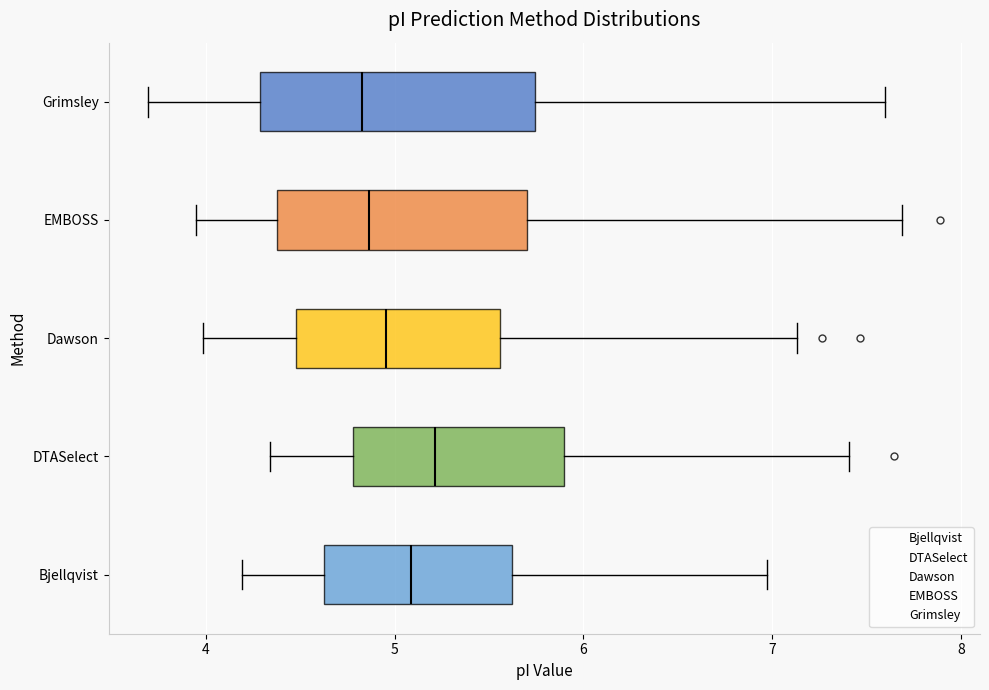

Reading bottom to top, read every box against the x-axis: the position of its median line, the range the box covers, and the ends of its whiskers. The values are not printed on the chart, so give them approximately, as read against the axis.

Bjellqvist: median 5.1, box 4.6 to 5.6, whiskers 4.2 to 7.0
DTASelect: median 5.2, box 4.8 to 5.9, whiskers 4.3 to 7.4
Dawson: median 5.0, box 4.5 to 5.6, whiskers 4.0 to 7.1
EMBOSS: median 4.9, box 4.4 to 5.7, whiskers 3.9 to 7.7
Grimsley: median 4.8, box 4.3 to 5.7, whiskers 3.7 to 7.6